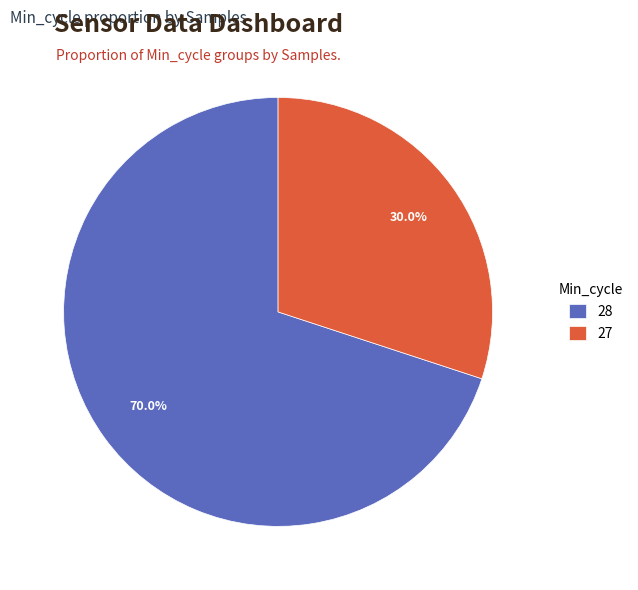

Do 27 and 28 together represent more than half of the pie?

Yes